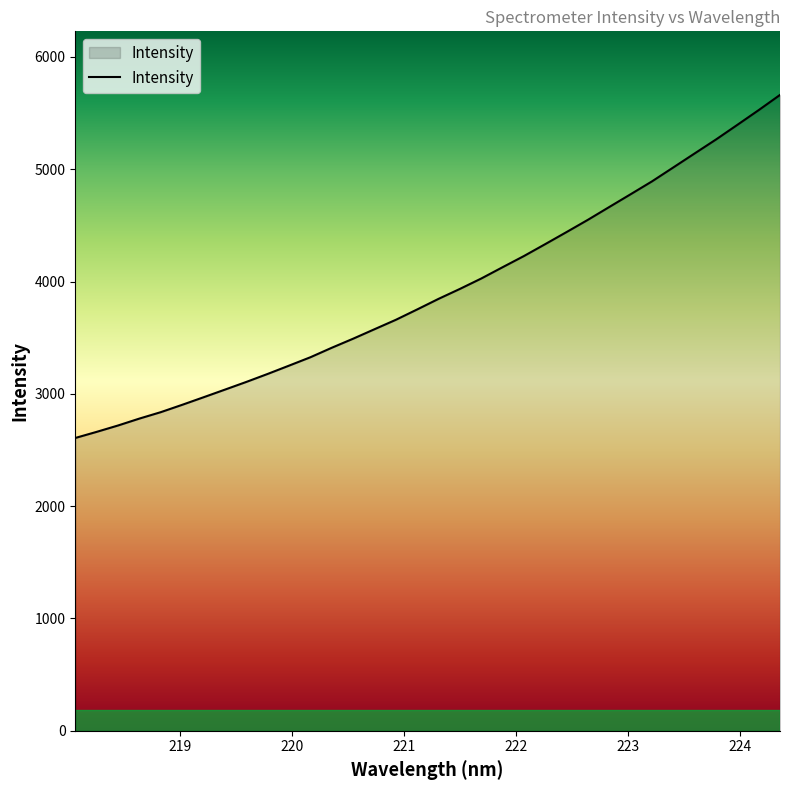

What is the difference between the maximum and minimum values?

3054.8